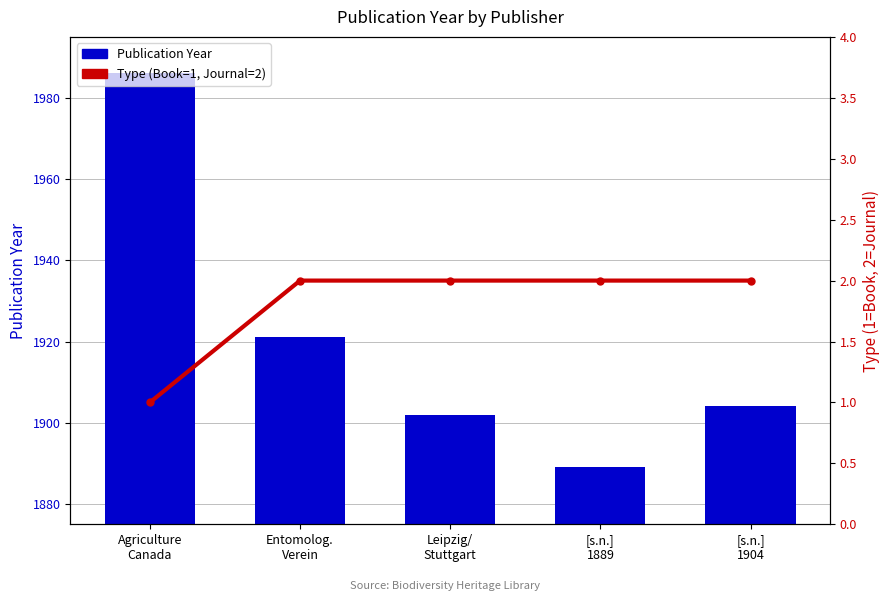

Reading left to right, what are all the values shown in this chart?

Publication Year: 1986	1921	1902	1889	1904
Type (Book=1, Journal=2): 1	2	2	2	2